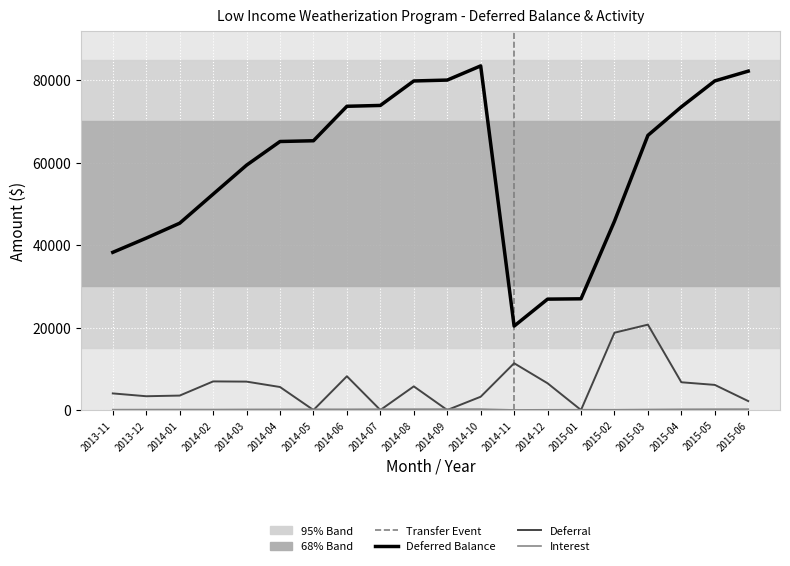

Reading right to left, extract all data points from this chart.

Deferred Balance: 2015-06=82193.9	2015-05=79815.7	2015-04=73521.9	2015-03=66613.3	2015-02=45780.8	2015-01=26969.5	2014-12=26895.3	2014-11=20354.3	2014-10=83463.6	2014-09=80022.6	2014-08=79809.4	2014-07=73872.2	2014-06=73668.9	2014-05=65306.0	2014-04=65126.3	2014-03=59389.3	2014-02=52358.6	2014-01=45308.4	2013-12=41692.4	2013-11=38245.4
Deferral: 2015-06=2165.0	2015-05=6090.9	2015-04=6730.6	2015-03=20706.1	2015-02=18744.1	2015-01=0.0	2014-12=6484.8	2014-11=11345.7	2014-10=3220.1	2014-09=0.0	2014-08=5733.3	2014-07=0.0	2014-06=8188.4	2014-05=0.0	2014-04=5578.4	2014-03=6886.1	2014-02=6937.3	2014-01=3500.9	2013-12=3341.4	2013-11=4026.5
Interest: 2015-06=213.2	2015-05=202.9	2015-04=177.9	2015-03=126.4	2015-02=67.2	2015-01=74.2	2014-12=56.2	2014-11=24.0	2014-10=220.9	2014-09=213.2	2014-08=203.9	2014-07=203.3	2014-06=174.4	2014-05=179.8	2014-04=158.6	2014-03=144.5	2014-02=113.0	2014-01=115.1	2013-12=105.6	2013-11=91.2